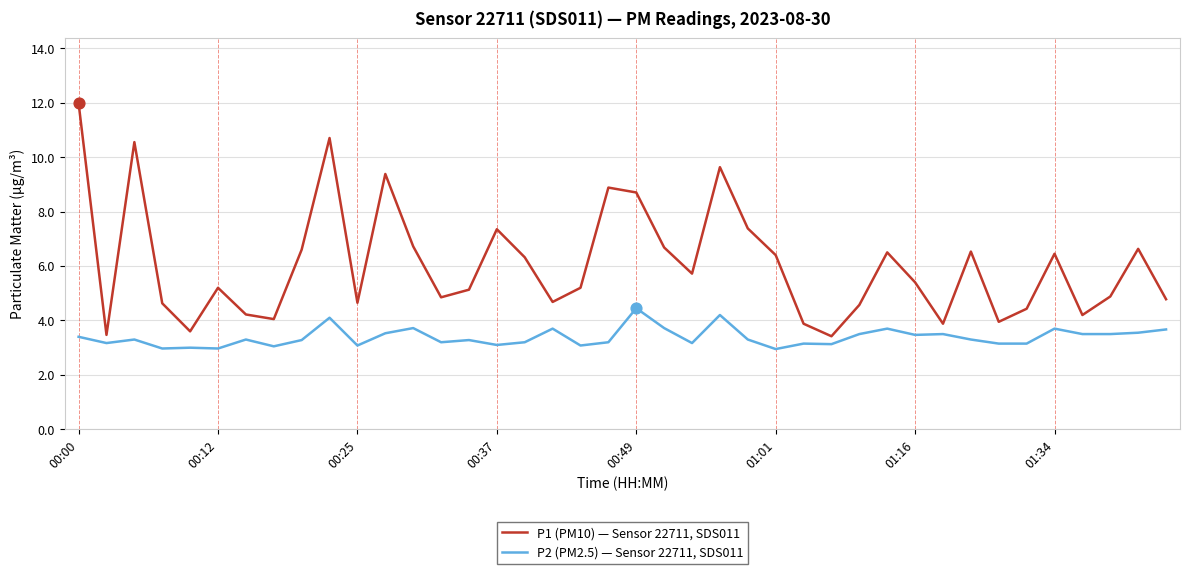

Which series has the largest total across all categories?

P1 (PM10) — Sensor 22711, SDS011